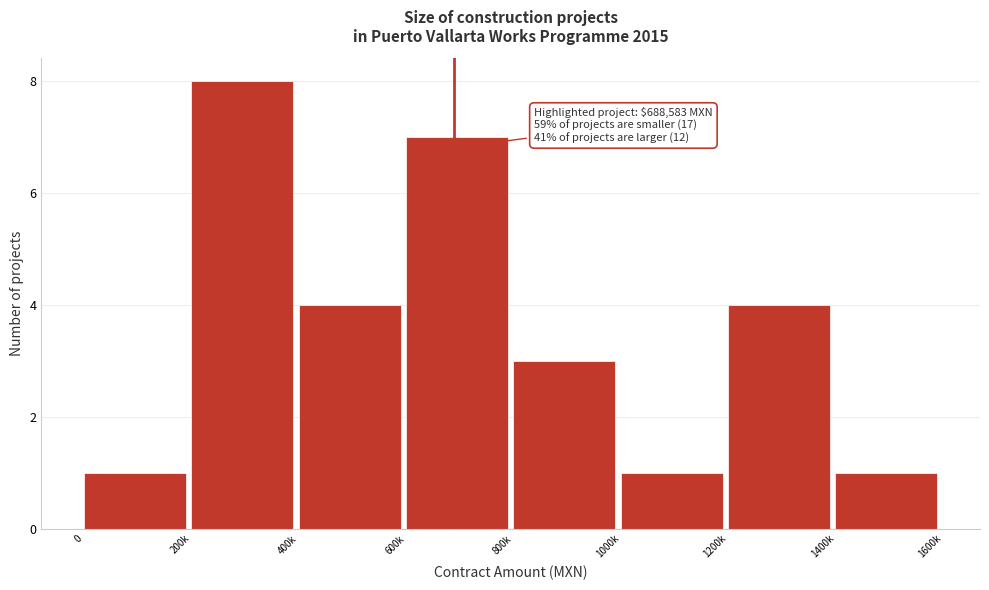

Reading right to left, what are all the values shown in this chart?

1400k=1	1200k=4	1000k=1	800k=3	600k=7	400k=4	200k=8	0=1